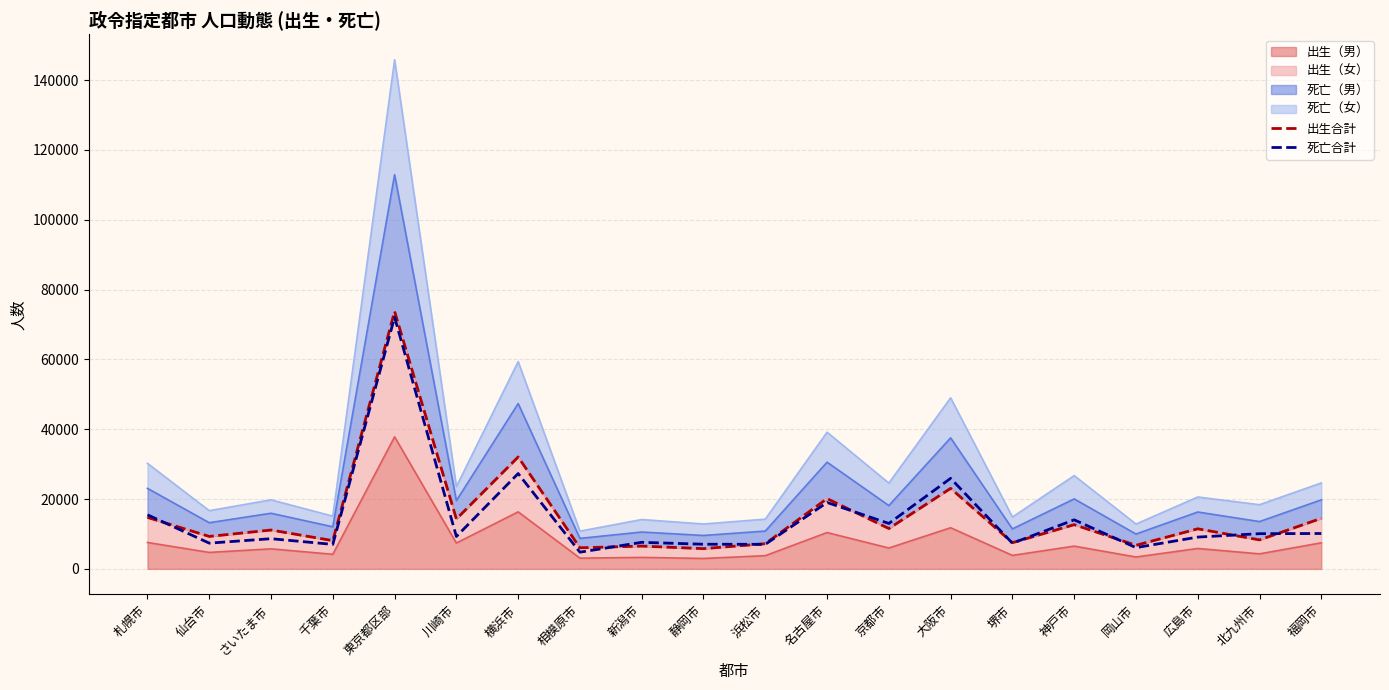

At which label does 出生合計 first exceed 11478?

札幌市